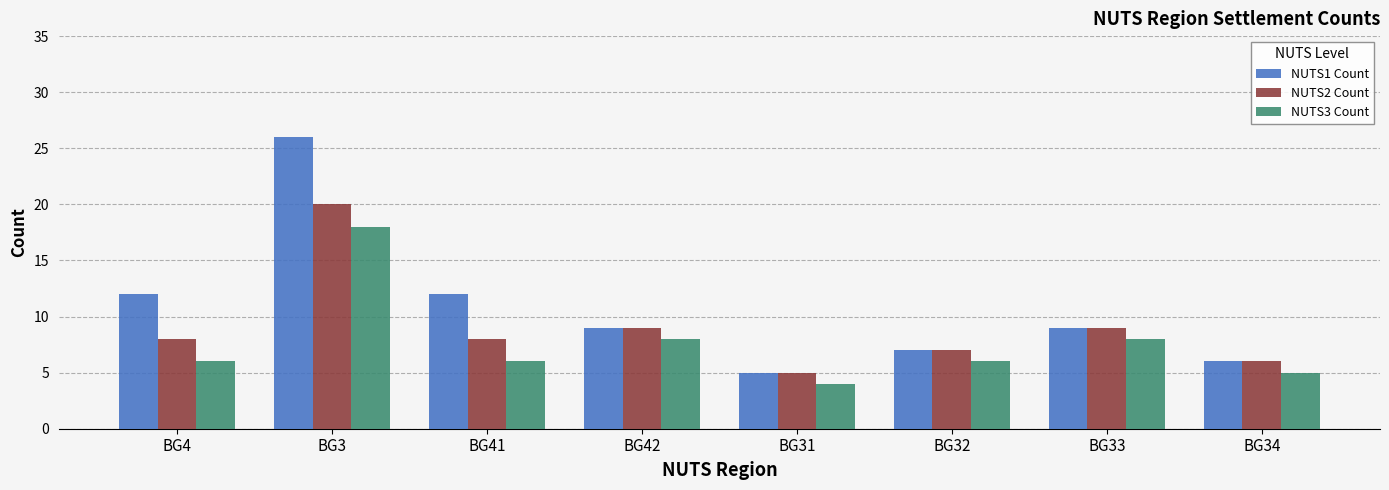

Reading left to right, extract all data points from this chart.

NUTS1 Count: 12	26	12	9	5	7	9	6
NUTS2 Count: 8	20	8	9	5	7	9	6
NUTS3 Count: 6	18	6	8	4	6	8	5